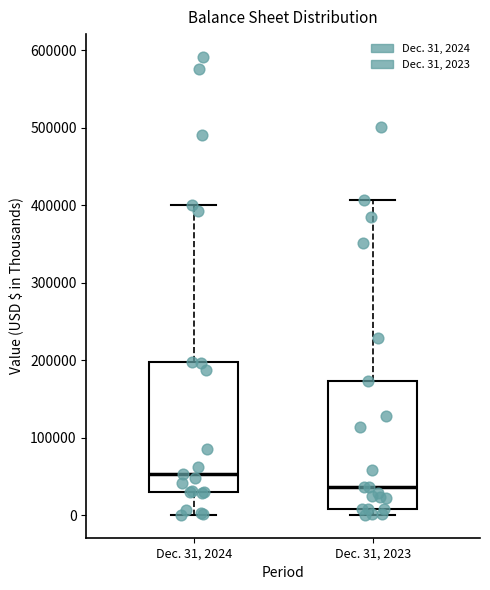

Reading left to right, transcribe this box plot: for each box, give where its median line is, the range the box spans, and where its two whiskers end, as read against the y-axis. The values are not printed on the chart, so give them approximately, as read against the axis.

Dec. 31, 2024: median 50000, box 30000 to 200000, whiskers 0 to 400000
Dec. 31, 2023: median 40000, box 10000 to 170000, whiskers 0 to 410000